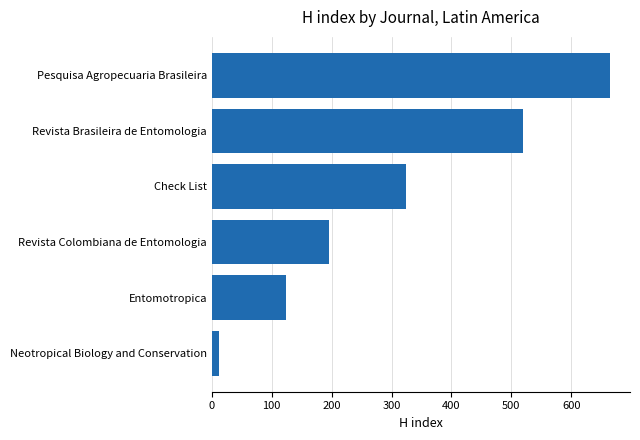

Where is the data nearest to the value 338?

Check List